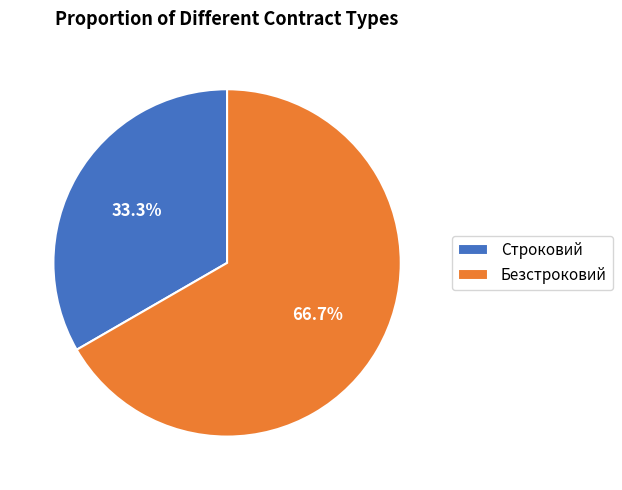

Rank the categories by value from lowest to highest.

Строковий, Безстроковий